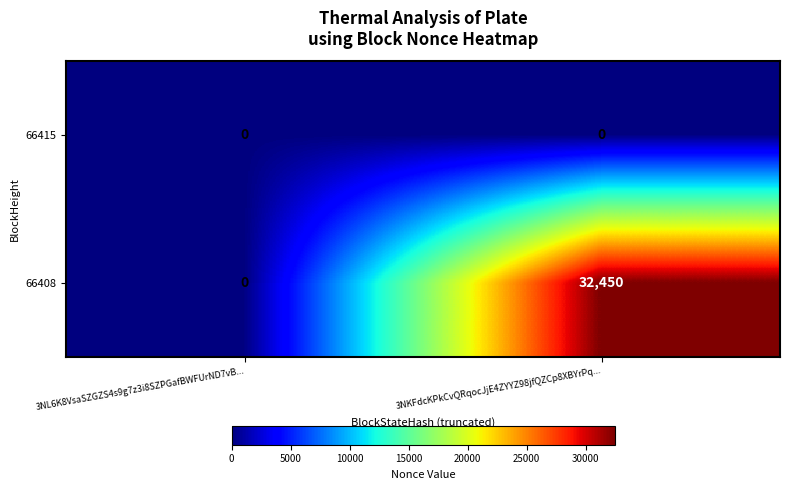

Which label corresponds to the largest value in the chart?

3NKFdcKPkCvQRqocJjE4ZYYZ98jfQZCp8XBYrPq...